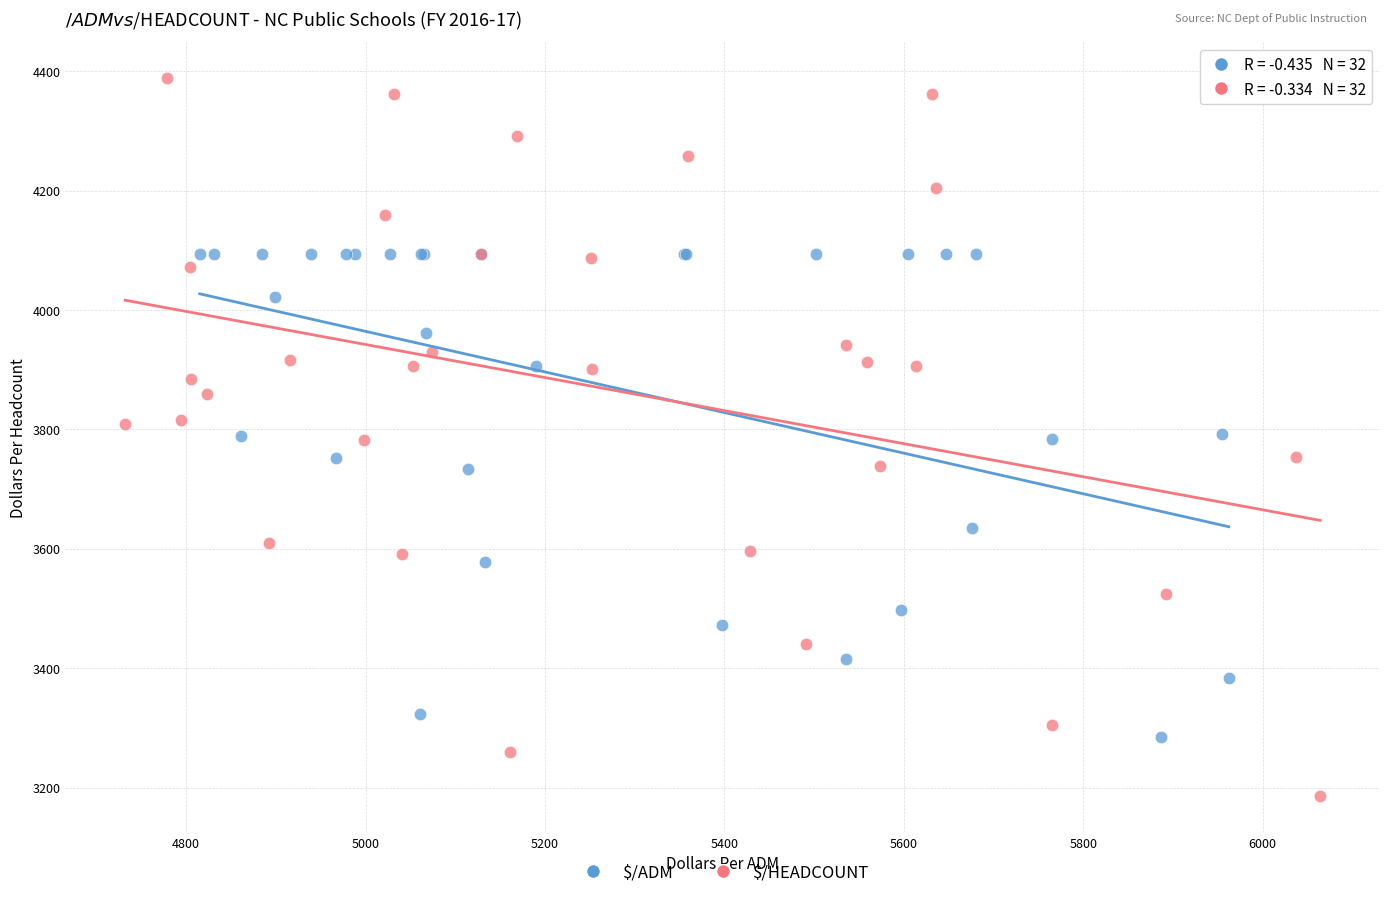

Which series contains the lowest Y value?

$/HEADCOUNT